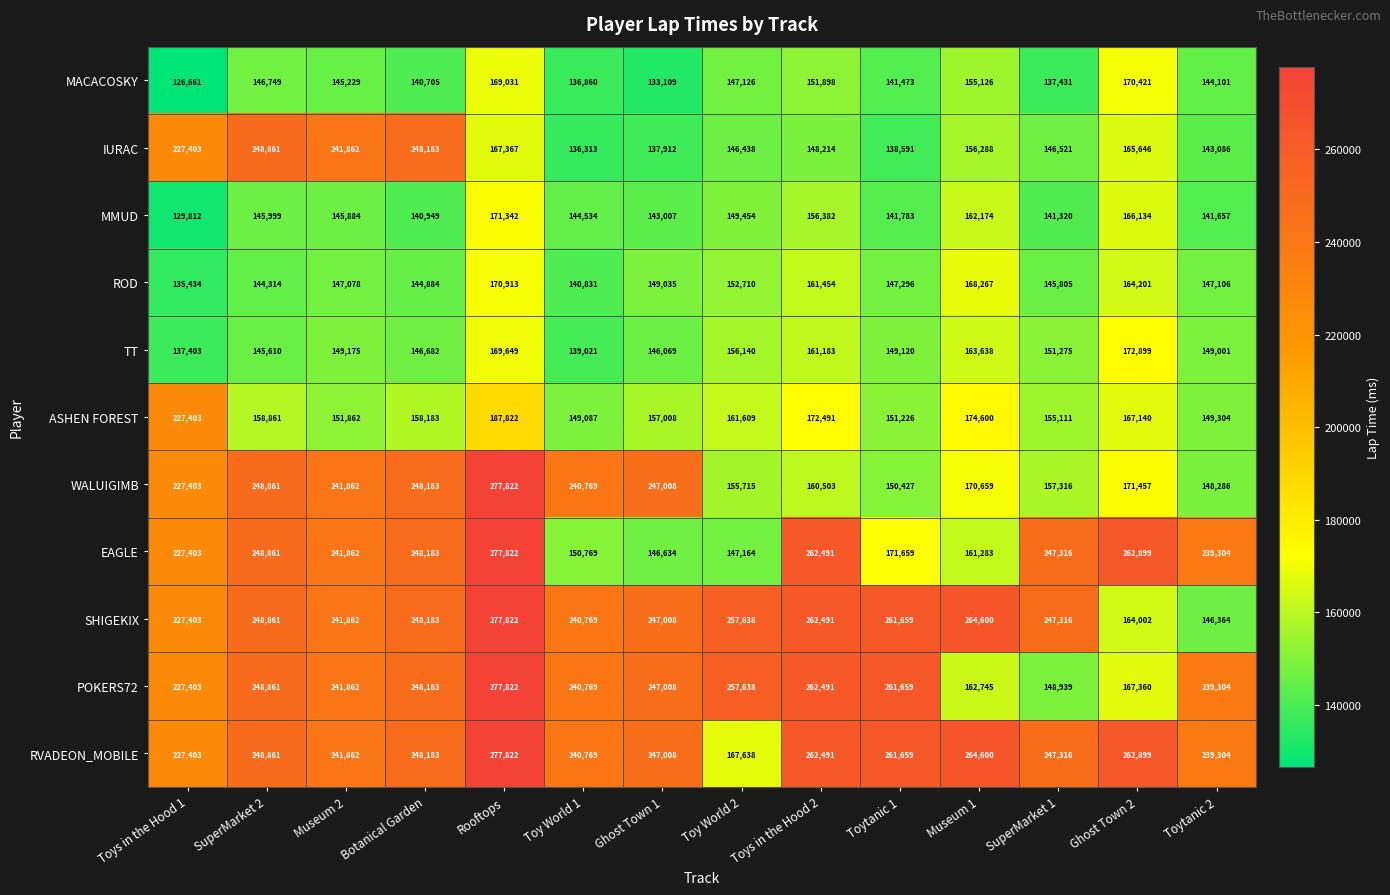

What is the approximate value of TT at Botanical Garden?

146682